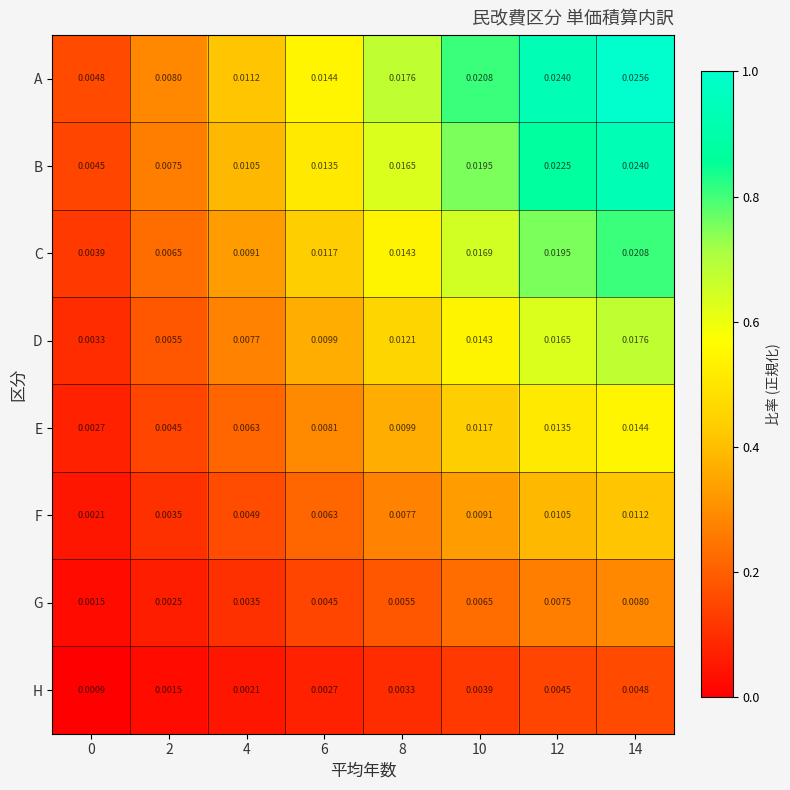

Is the value of F at 8 greater than the value of H at 14?

Yes